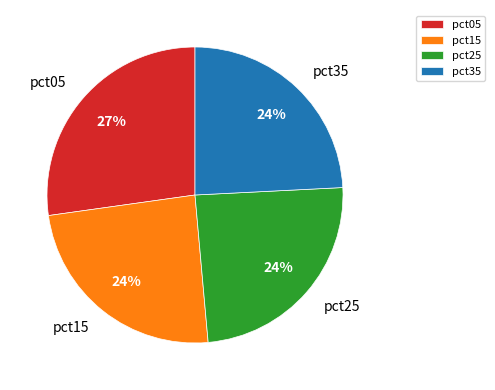

What is the largest slice in the pie chart?

pct05